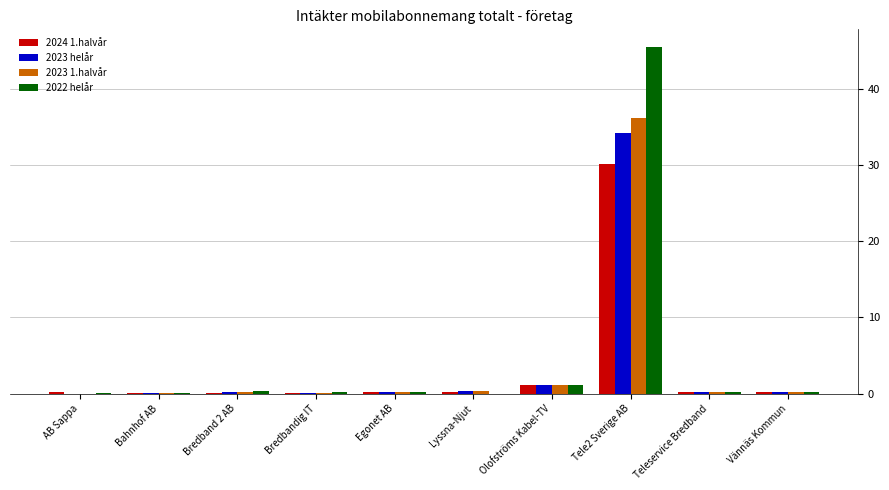

What is the greatest value displayed?

45.6